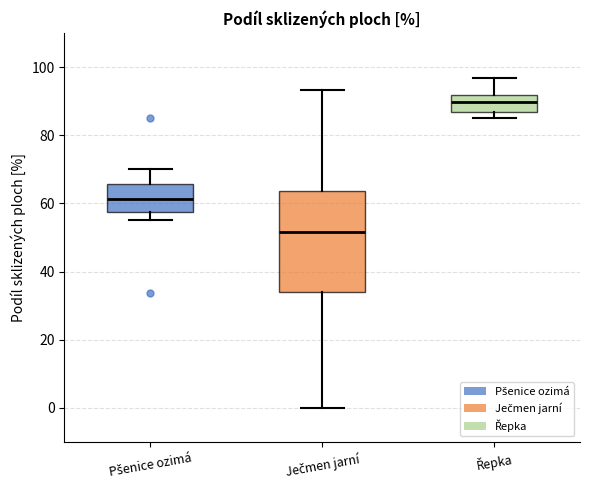

Which box has the highest median line?

Řepka